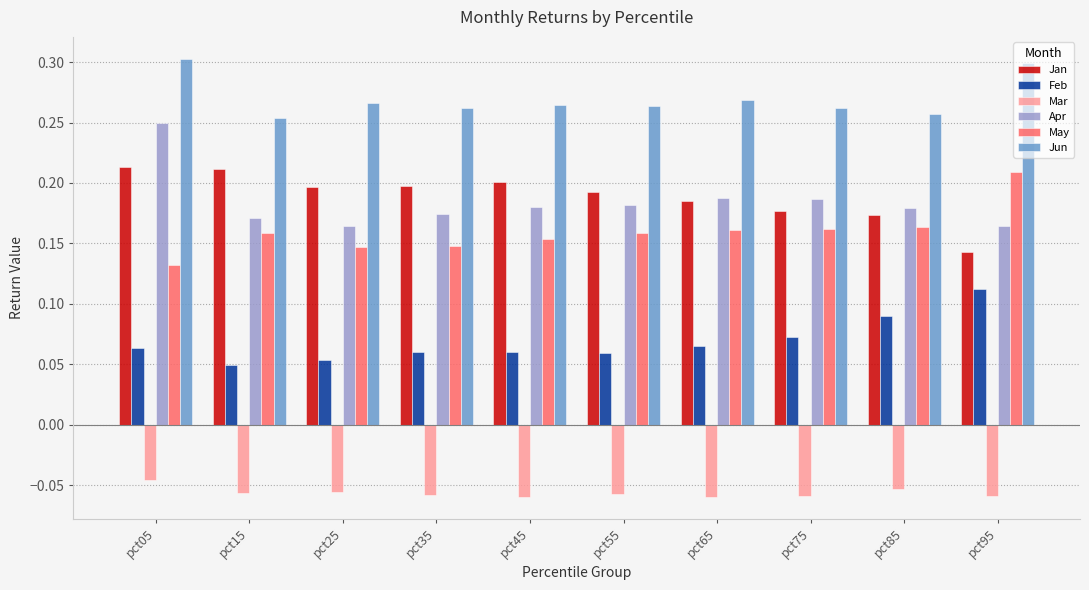

Which series has the largest range (max minus min)?

Apr